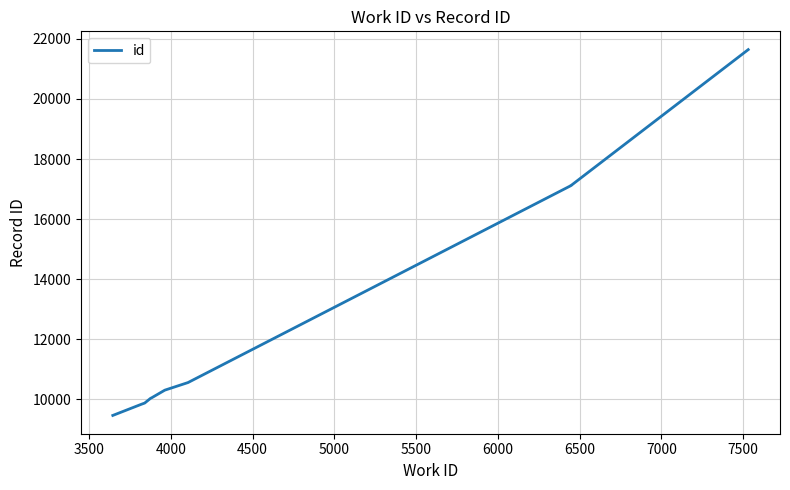

Count the number of values greater than 10309.

4